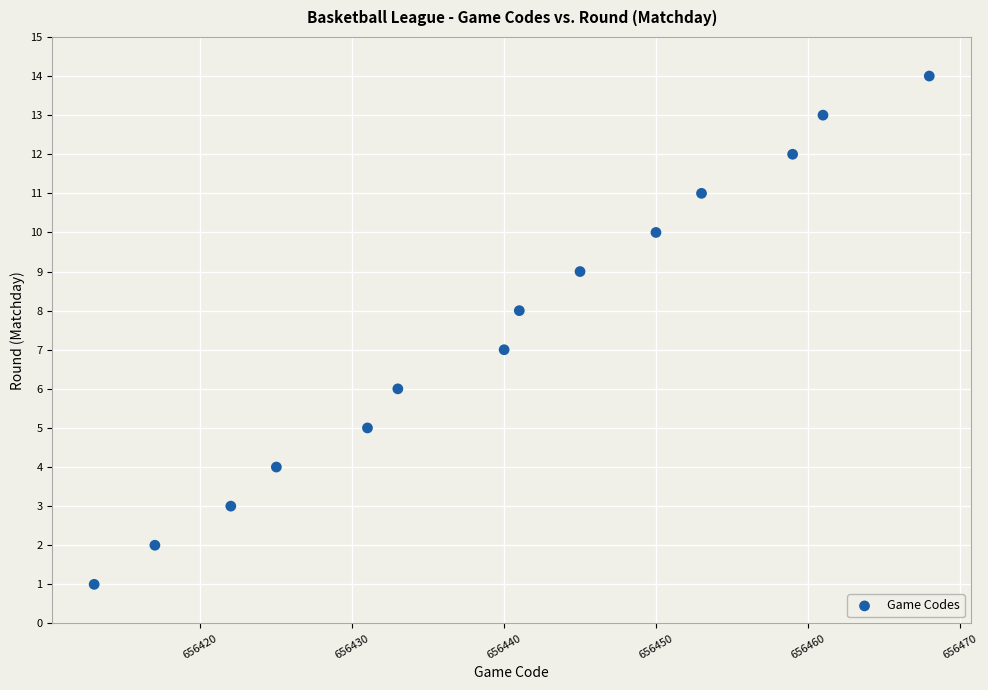

What is the range of Y values (max minus min)?

13